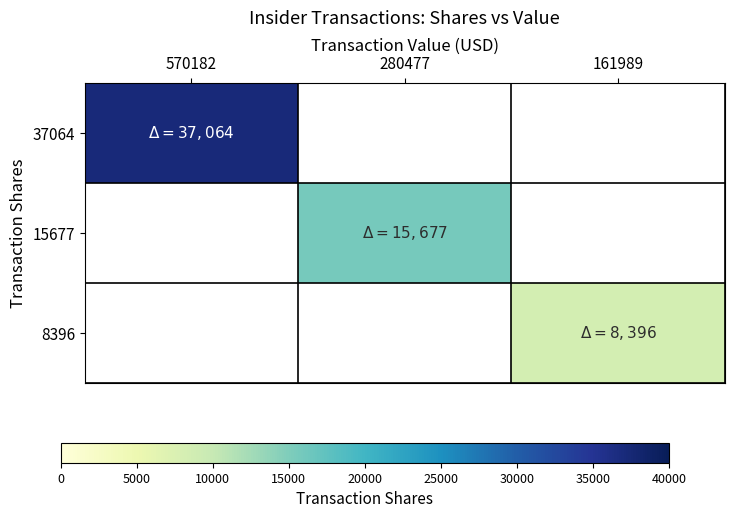

Which series has the largest total across all categories?

37064